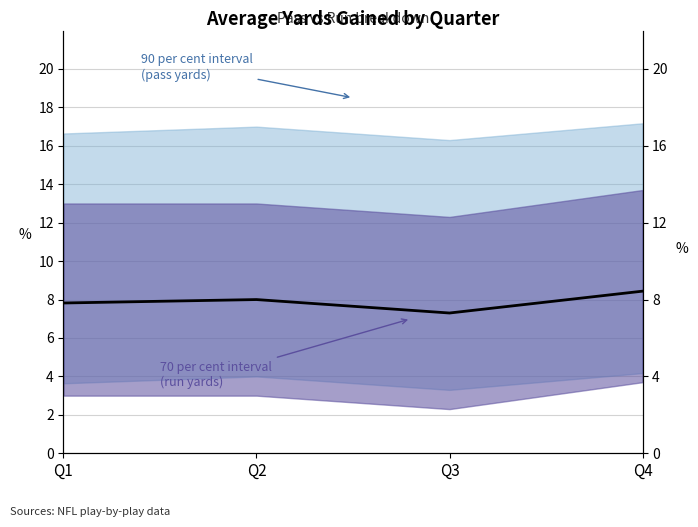

What is the change in value from Q1 to Q4?

+0.6